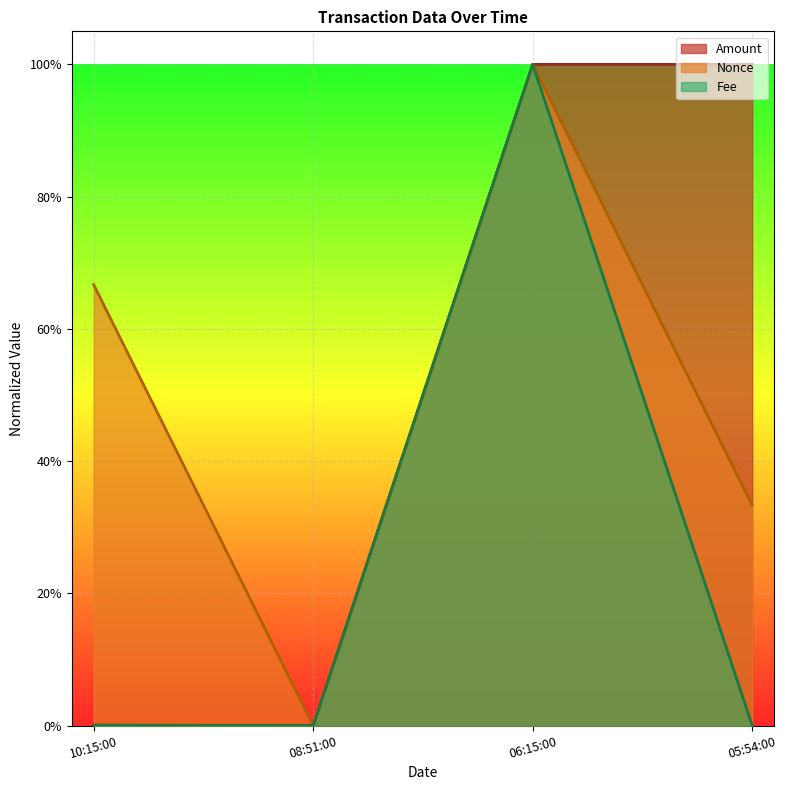

What are all the series names shown in the legend?

Amount, Nonce, Fee